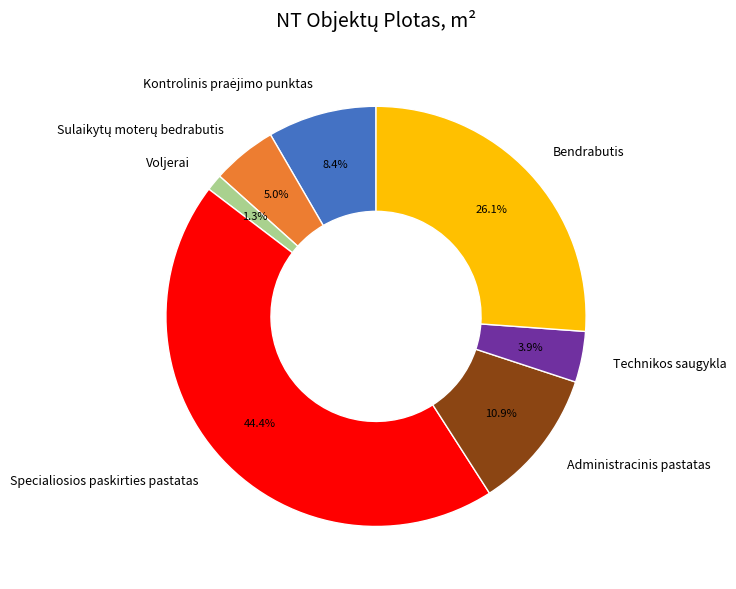

What is the smallest slice in the pie chart?

Voljerai